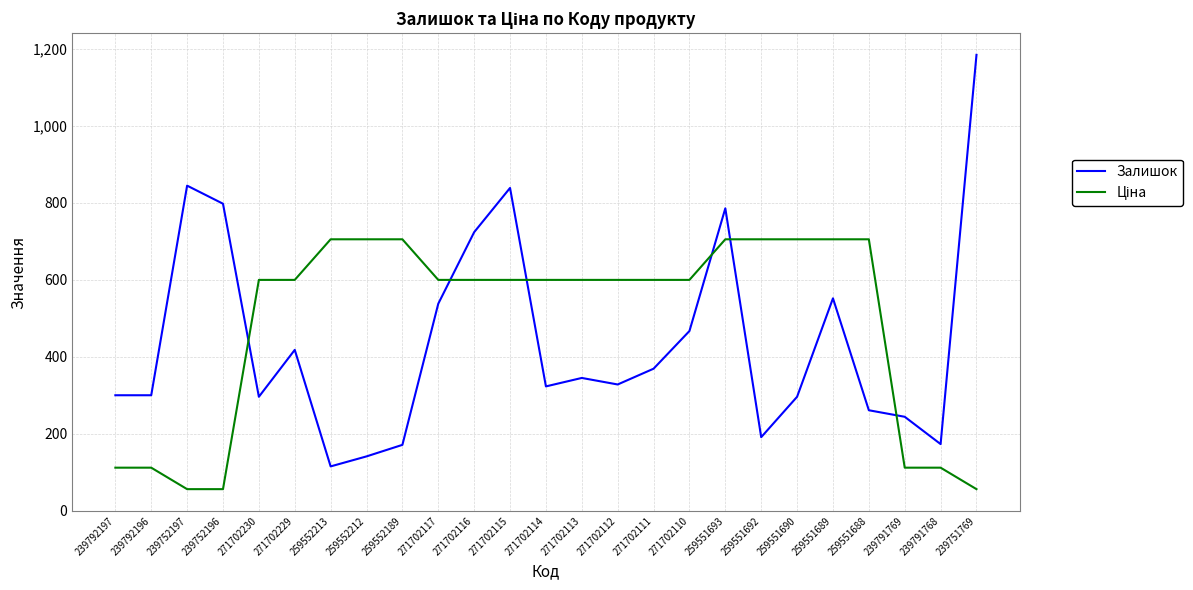

Does the chart have visible grid lines?

Yes